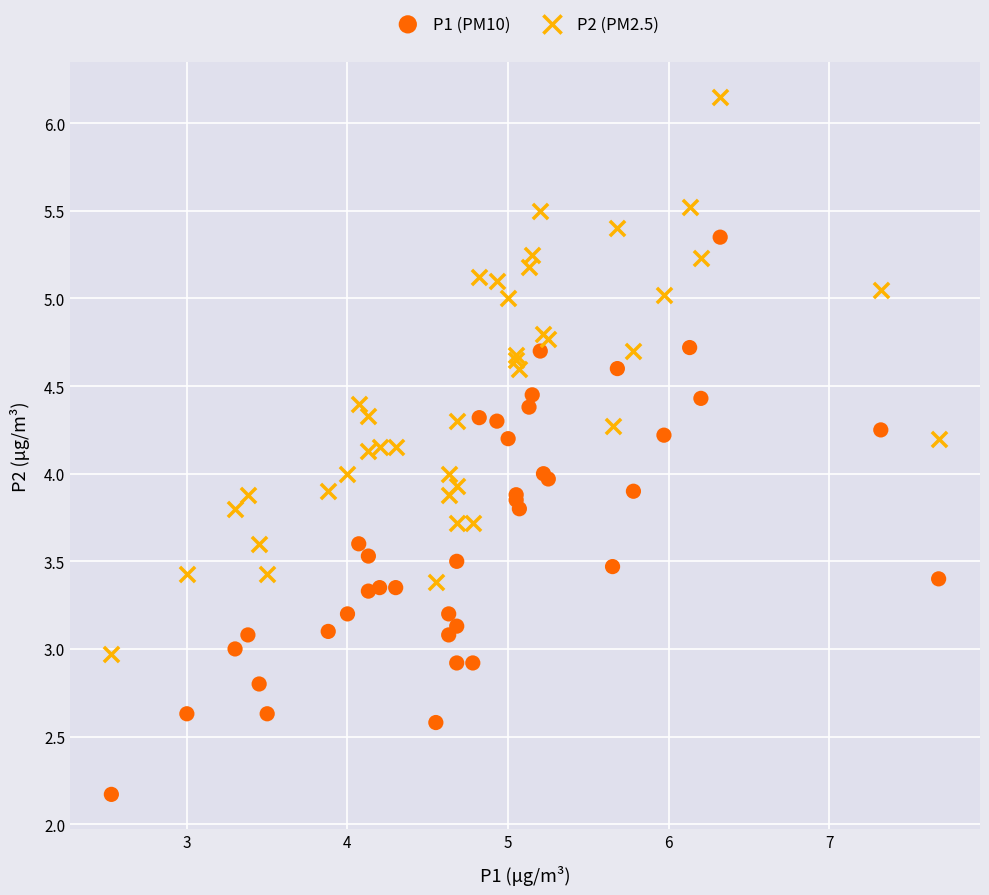

Which series contains the lowest Y value?

P1 (PM10)